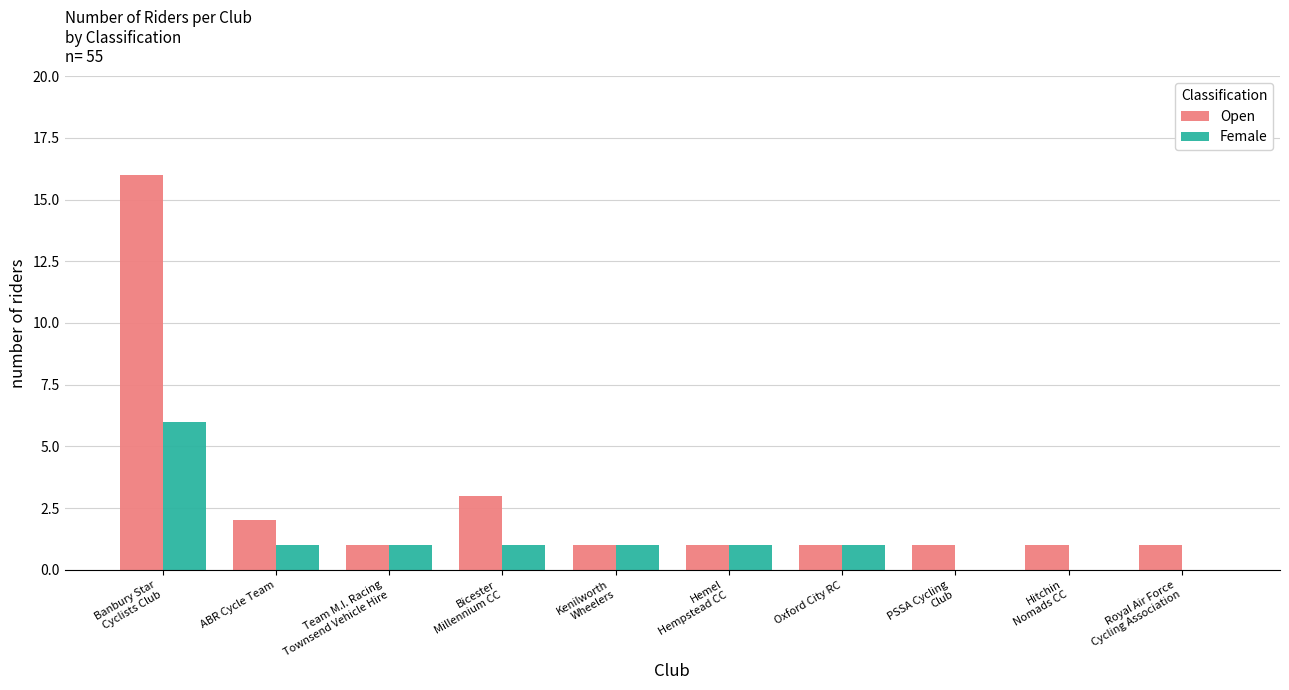

At which category is the sum across all series the highest?

Banbury Star
Cyclists Club